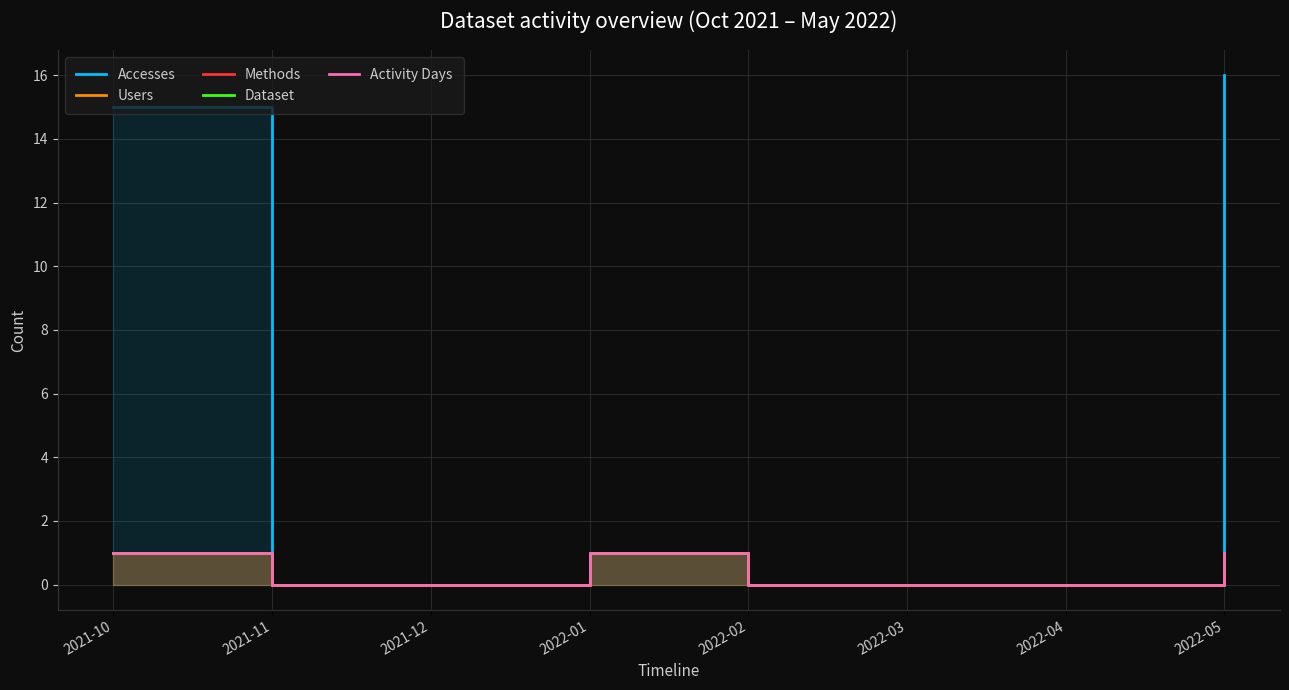

List the labels in order of Dataset value, largest first.

2021-10, 2022-01, 2022-05, 2021-11, 2021-12, 2022-02, 2022-03, 2022-04